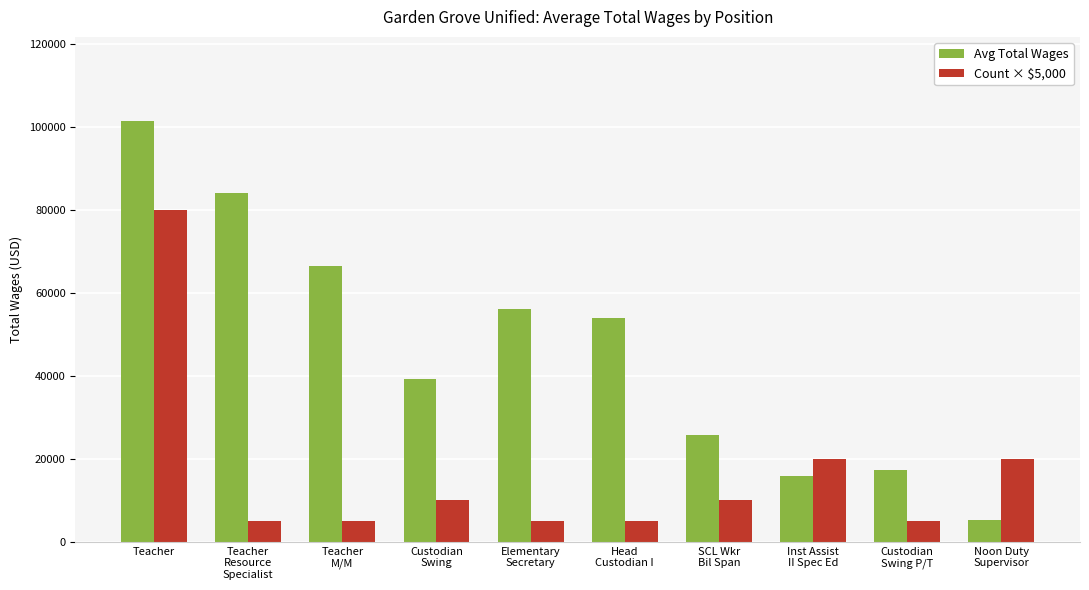

What is the difference between the maximum and minimum values in the Count × $5,000 series?

75000.0